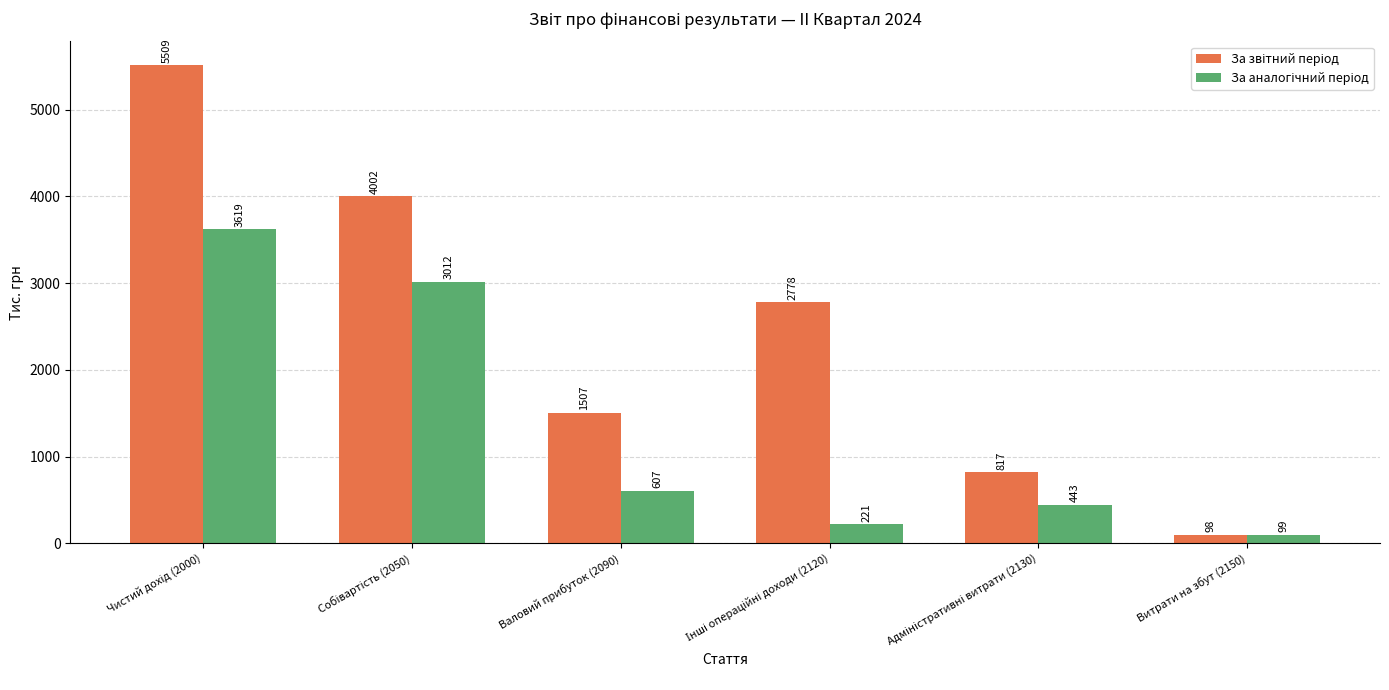

What is the smallest value displayed?

98